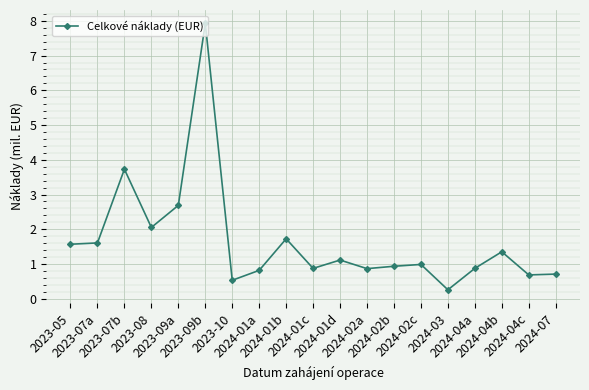

Between 2024-04b and 2023-10, which is larger?

2024-04b